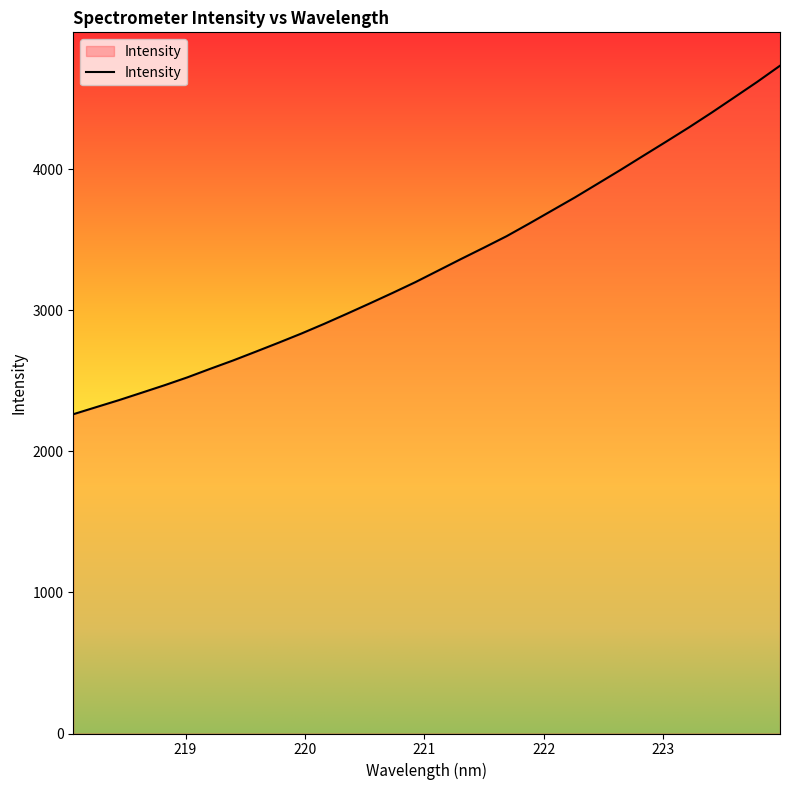

What is the difference between the maximum and minimum values?

2470.5